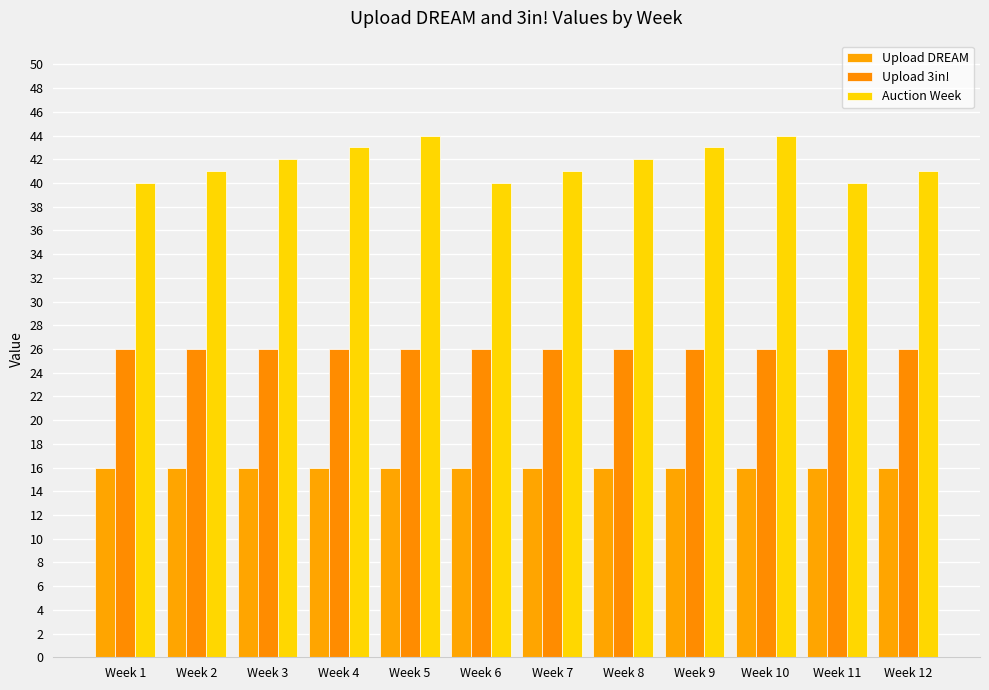

What are all the series names shown in the legend?

Upload DREAM, Upload 3in!, Auction Week